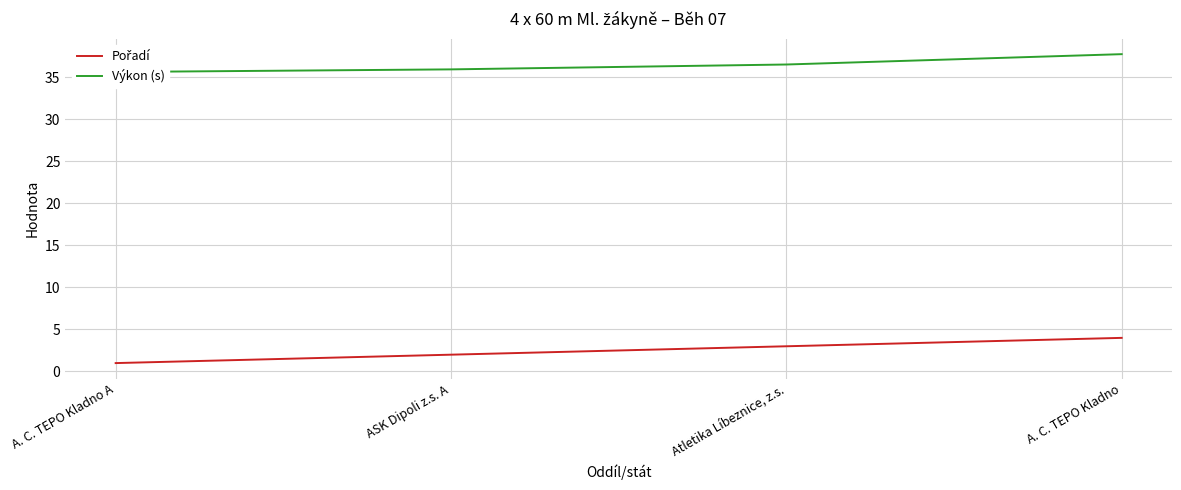

Reading right to left, list all the values displayed in this chart.

Pořadí: 4.0	3.0	2.0	1.0
Výkon (s): 37.8	36.5	35.9	35.6